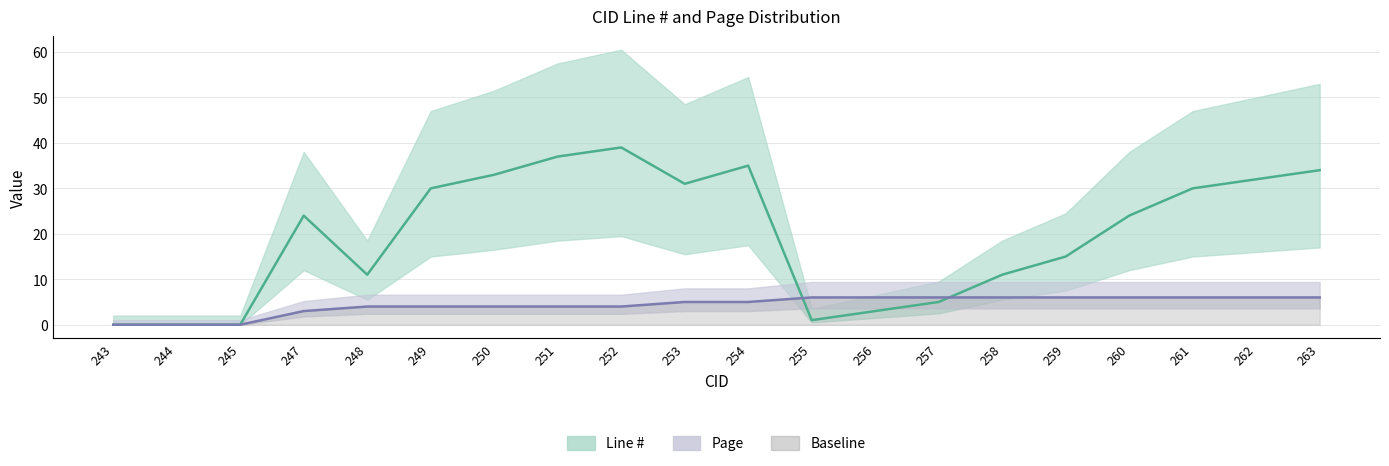

Is the value of Page at 253 greater than the value of Line # at 250?

No